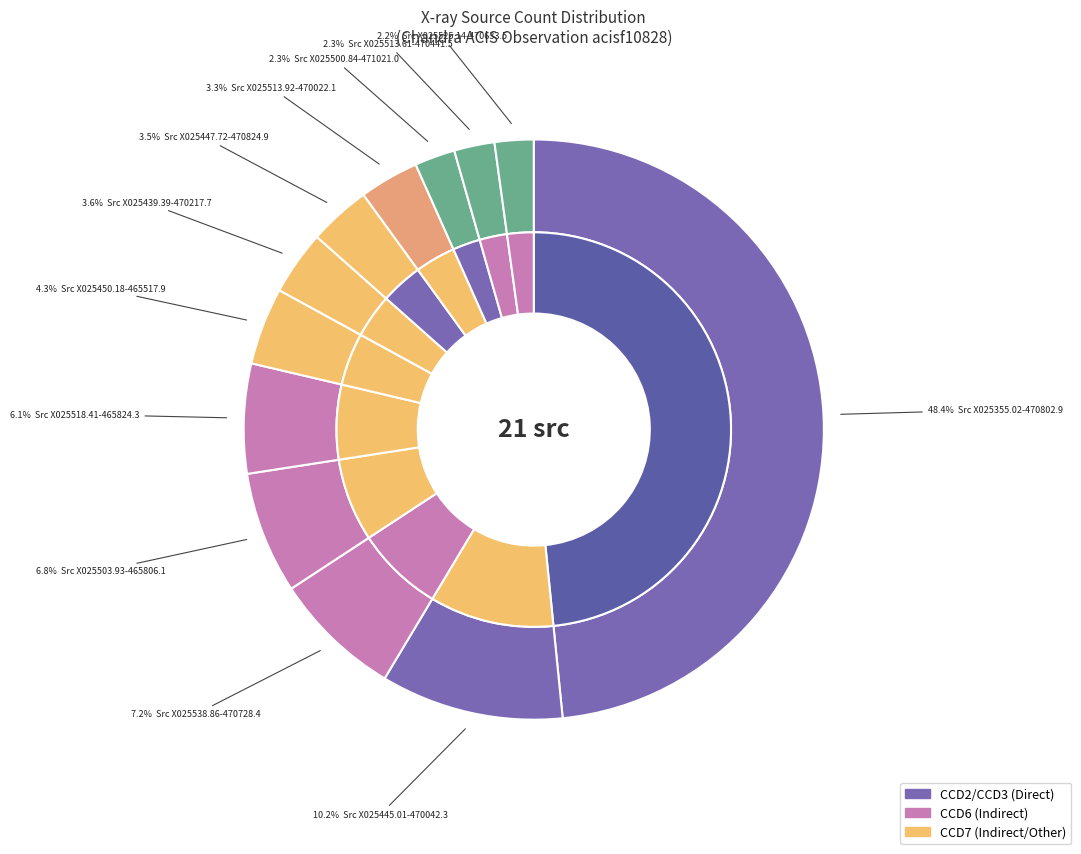

Between X025447.72-470824.9 and X025513.61-470441.5, which is larger?

X025447.72-470824.9